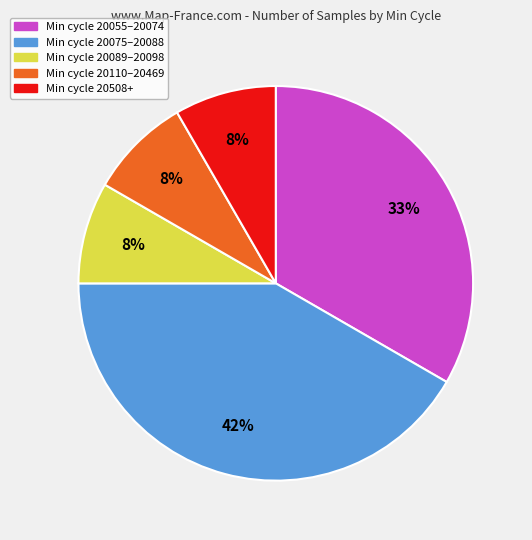

Does any single category account for the majority?

No